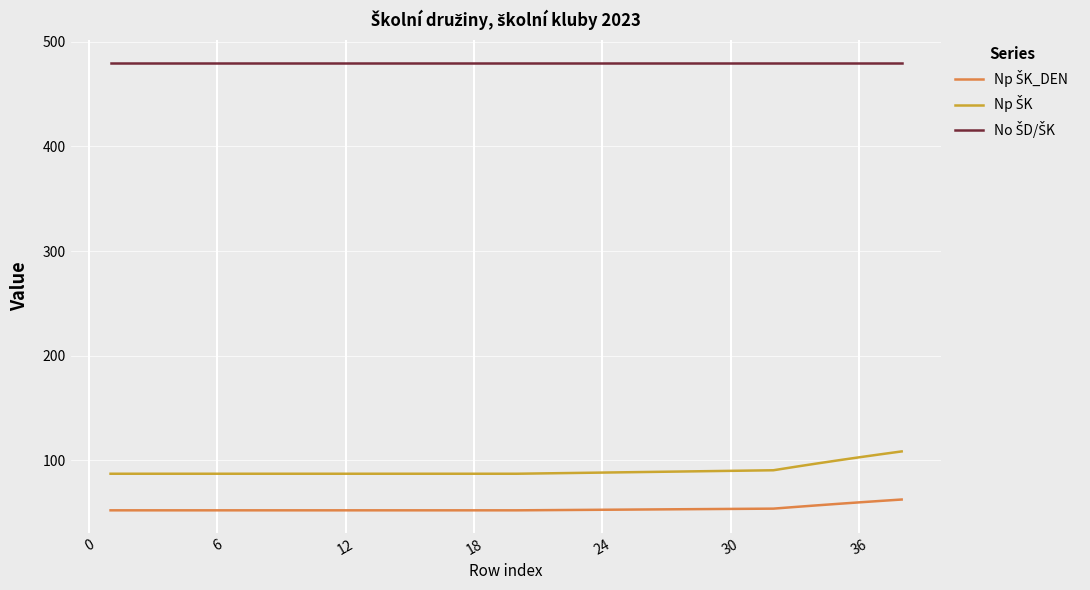

What is the greatest value displayed?

480.0